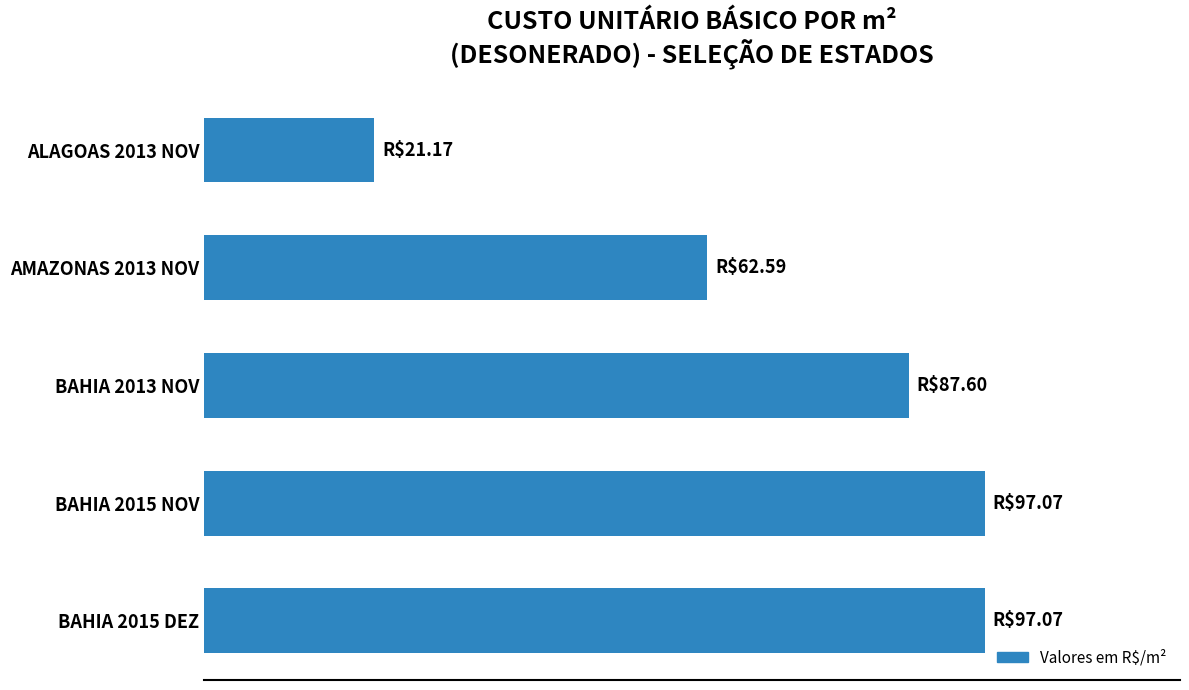

Does the chart contain any negative values?

No